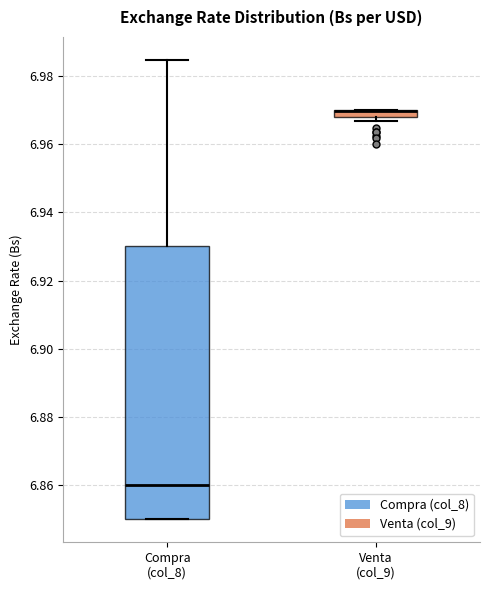

Comparing the boxes themselves (not the whiskers), which one is the tallest?

Compra (col_8)